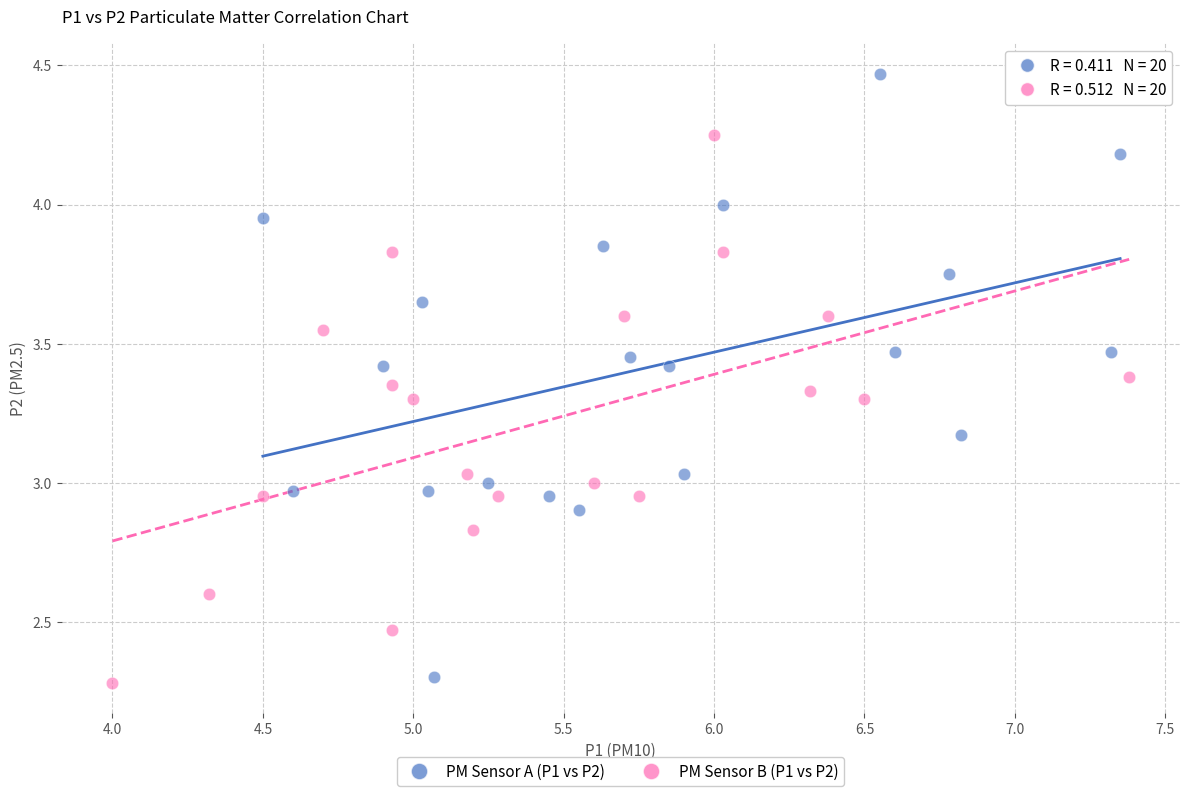

Which series contains the highest Y value?

PM Sensor A (P1 vs P2)